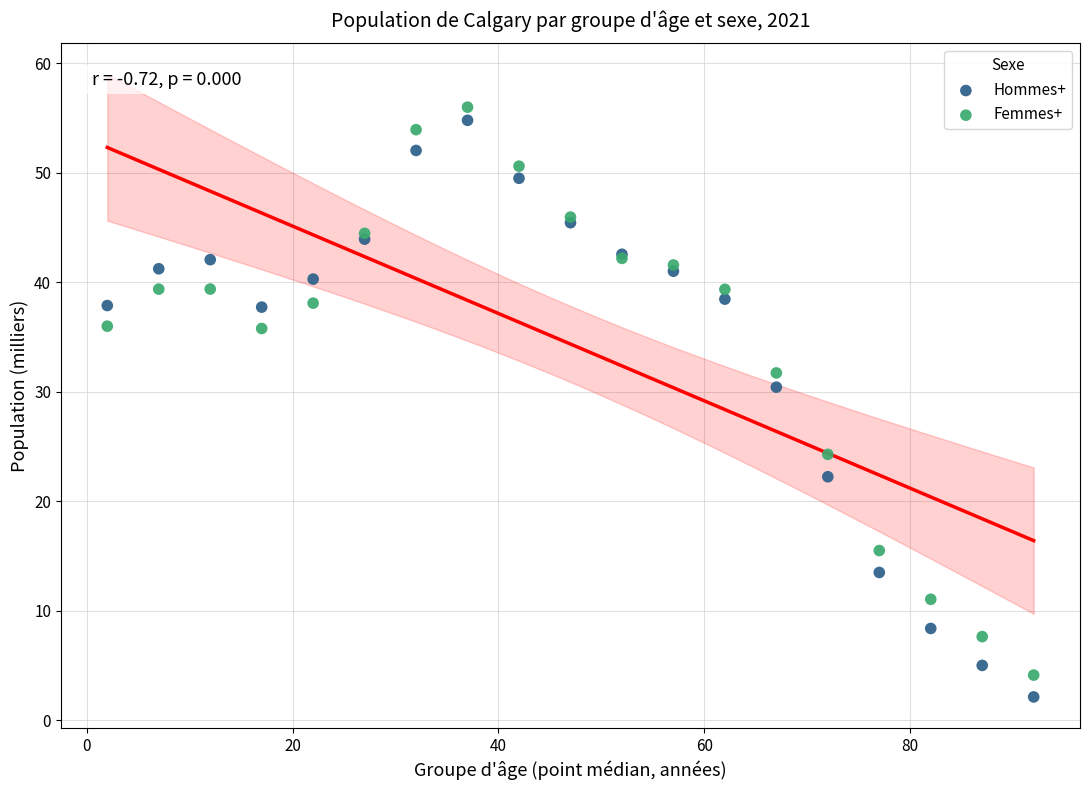

Which series contains the lowest Y value?

Hommes+